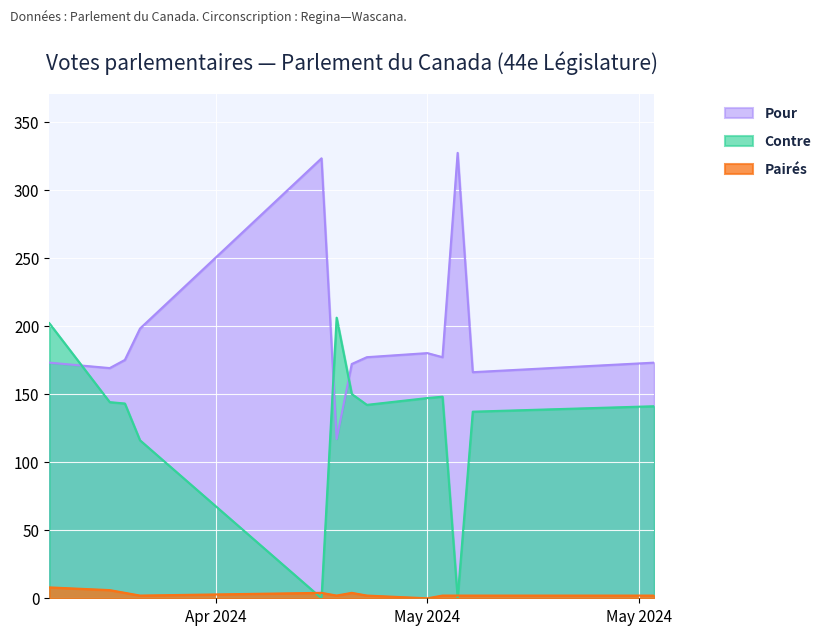

What is the sum of all Pour values?

2527